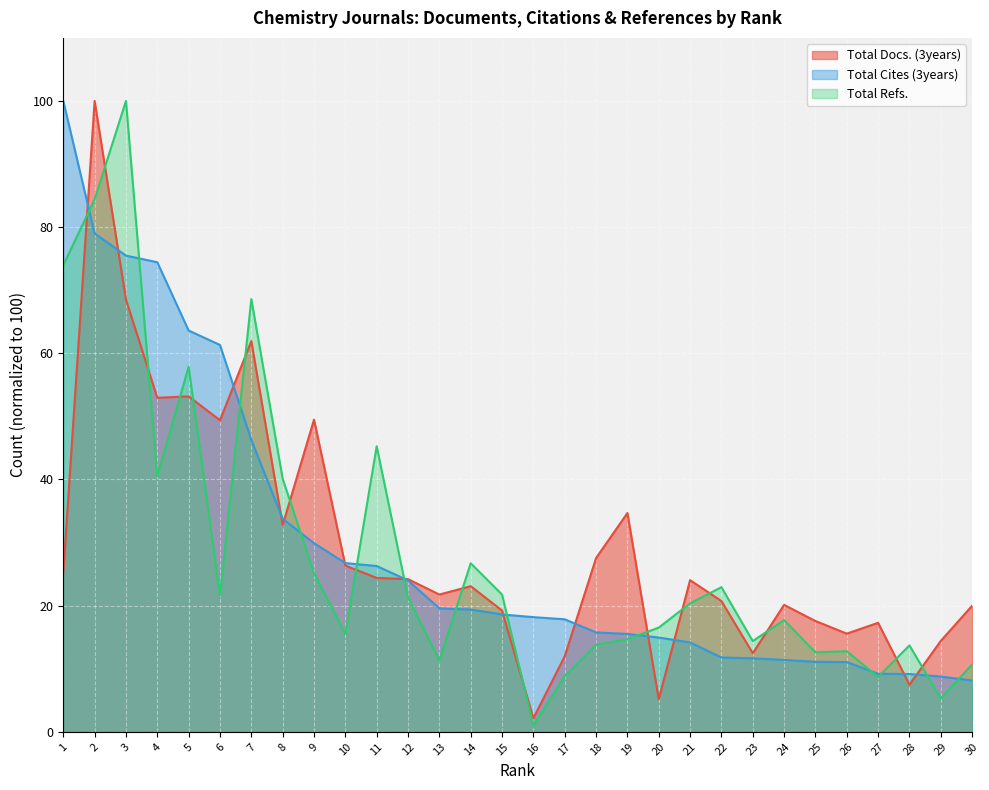

The value of Total Refs. at 19 is 5.6. True or false?

False